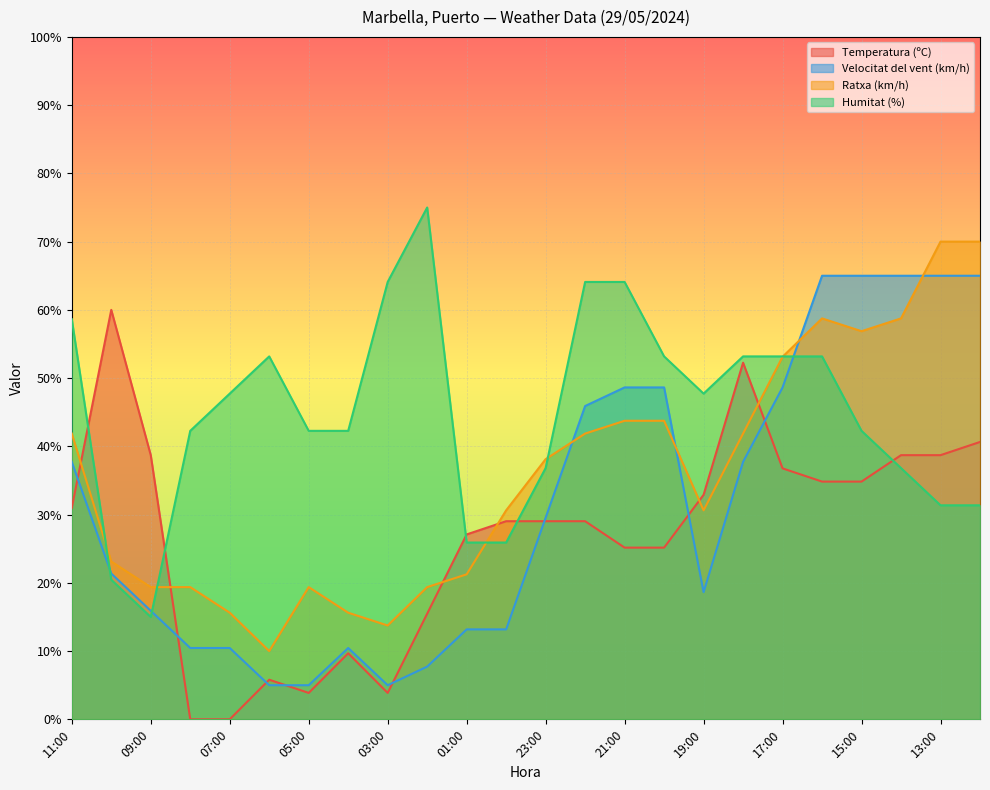

How many values in Temperatura (ºC) are above zero?

22